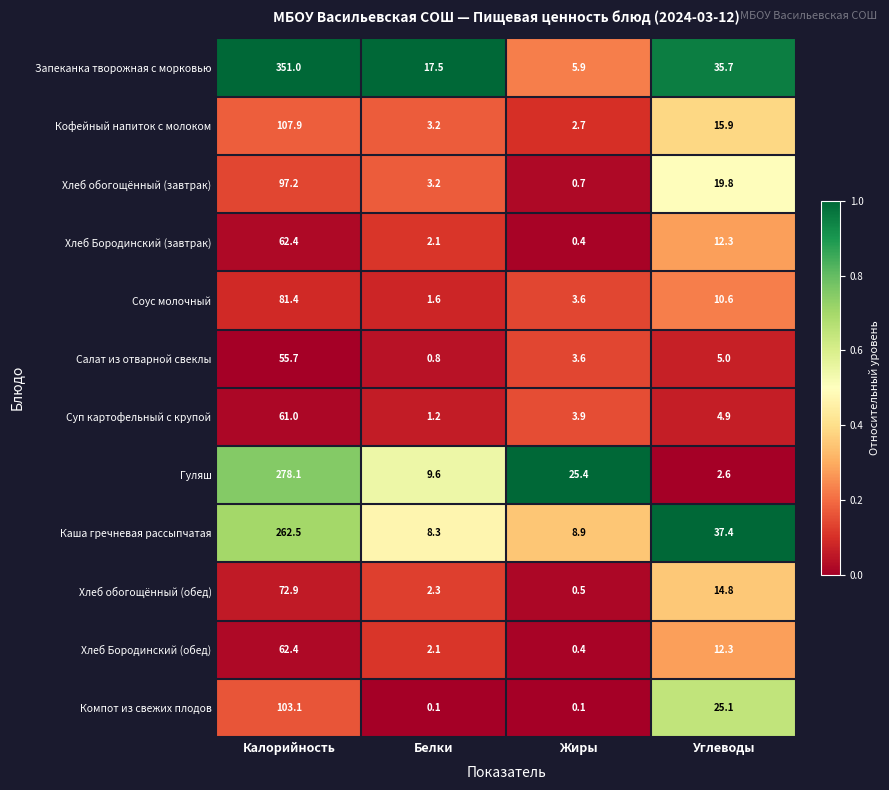

What is the sum of all Кофейный напиток с молоком values?

129.7